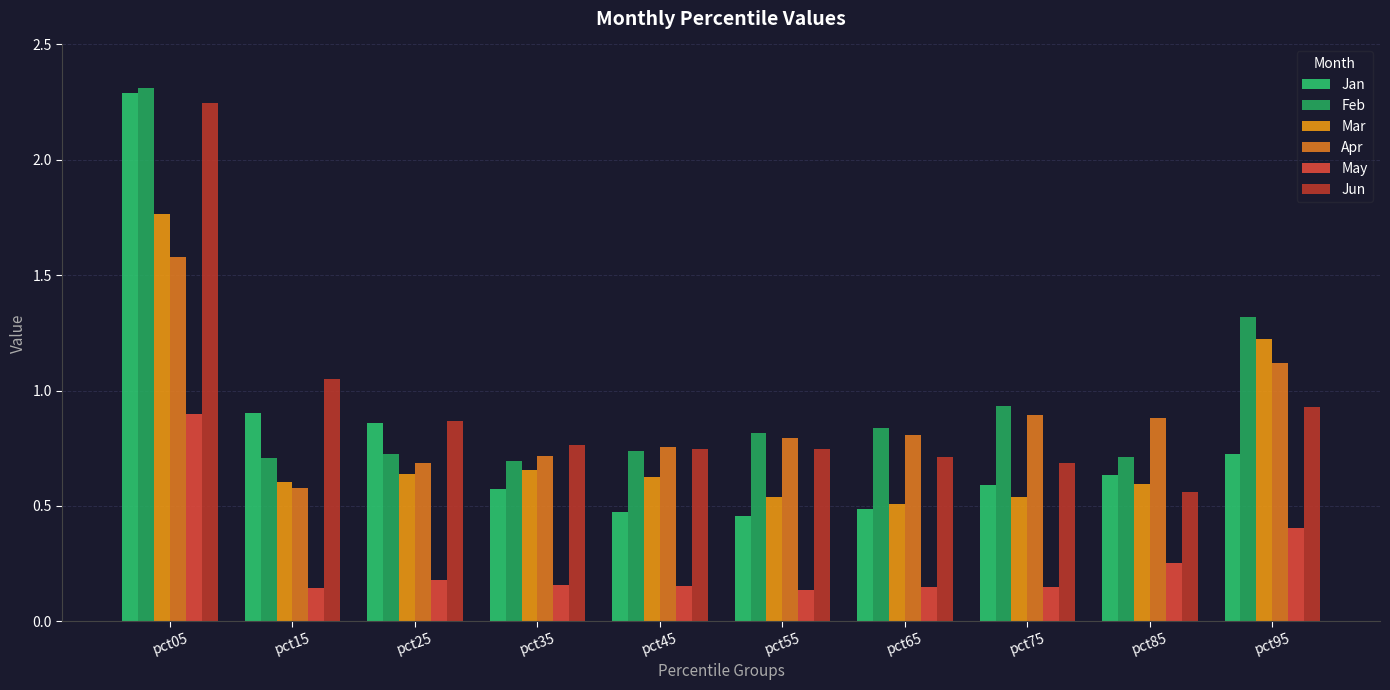

List the series in order of their peak value, lowest first.

May, Apr, Mar, Jun, Jan, Feb